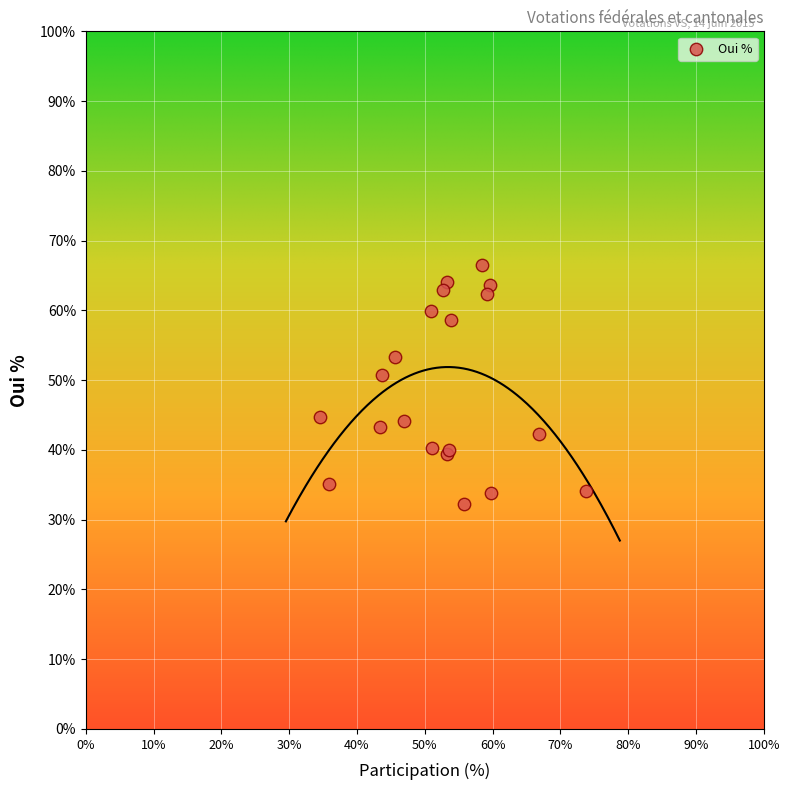

What Y value in the scatter plot is closest to 49?

50.7